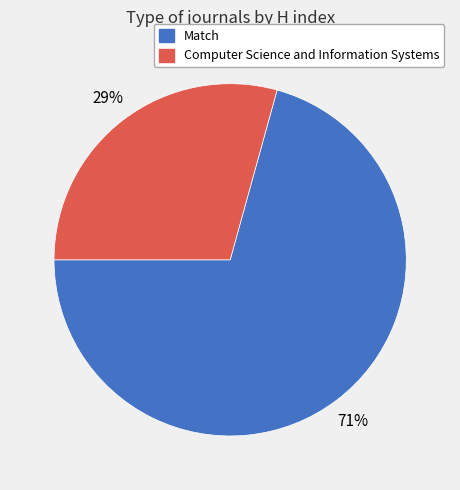

Do Computer Science and Information Systems and Match together represent more than half of the pie?

Yes